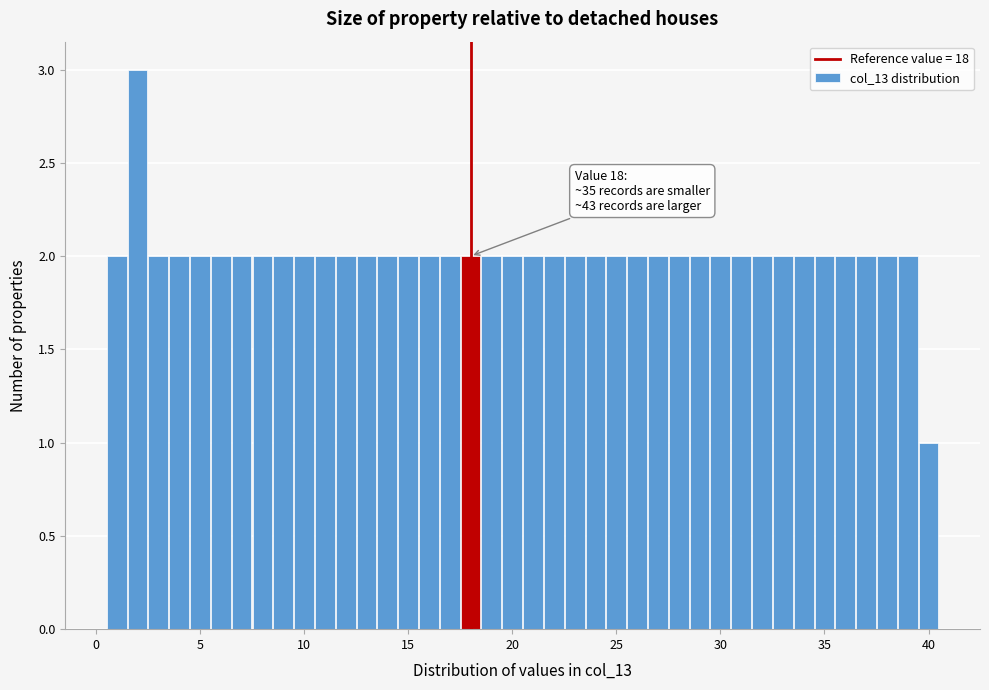

Around what value on the x-axis is the tallest bar? Give the approximate position of its centre, as read against the axis.

2.0